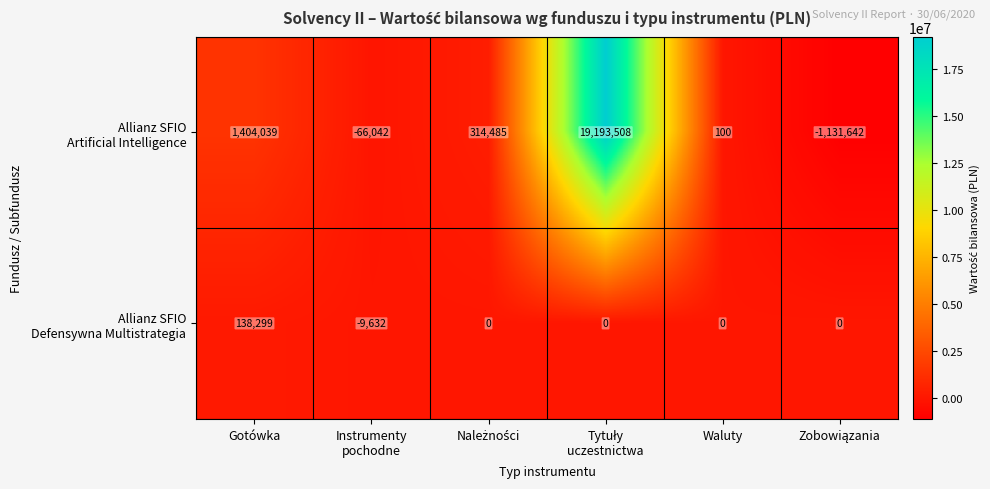

What is the greatest value displayed?

19193508